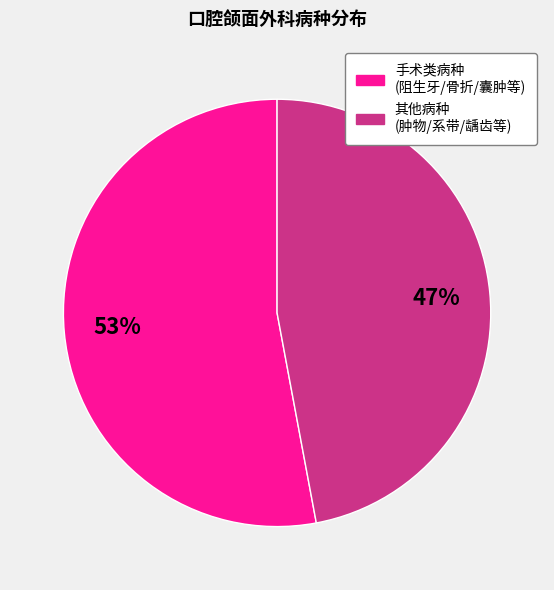

To the nearest percent, what is the average slice percentage?

50%